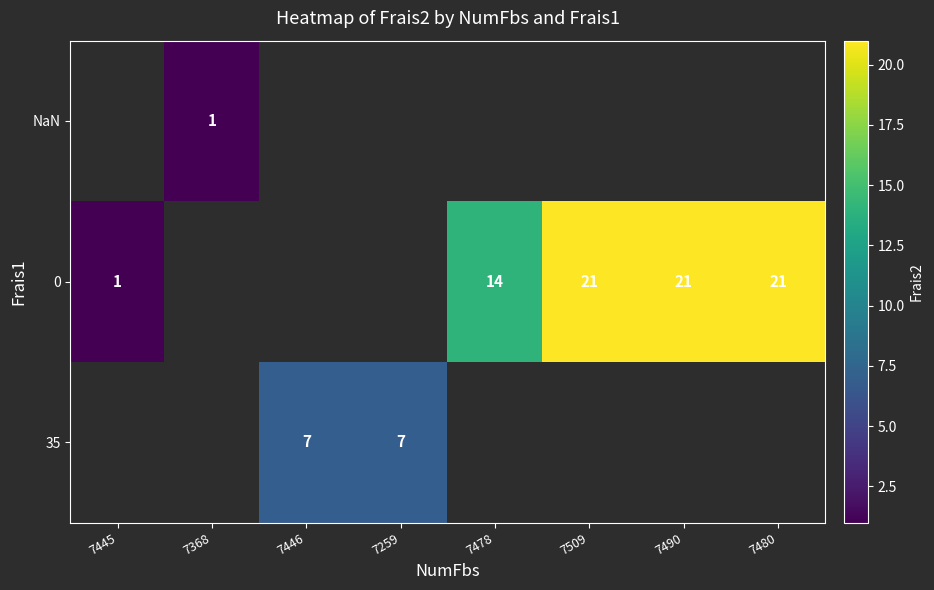

The value of 35 at 7446 is 7. True or false?

True